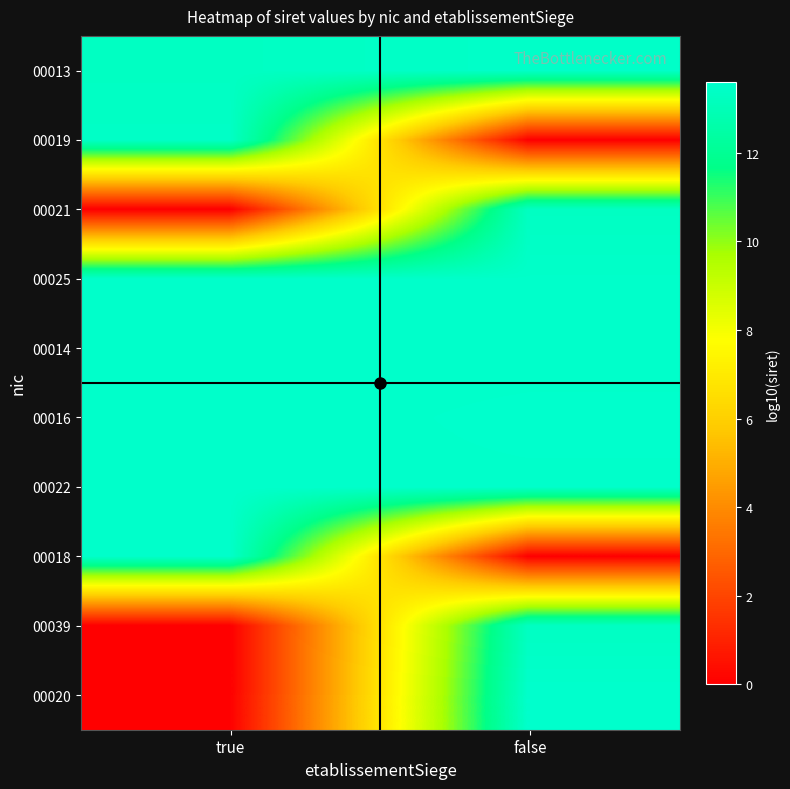

List the series in order of their peak value, lowest first.

00021, 00039, 00019, 00013, 00018, 00025, 00014, 00022, 00016, 00020